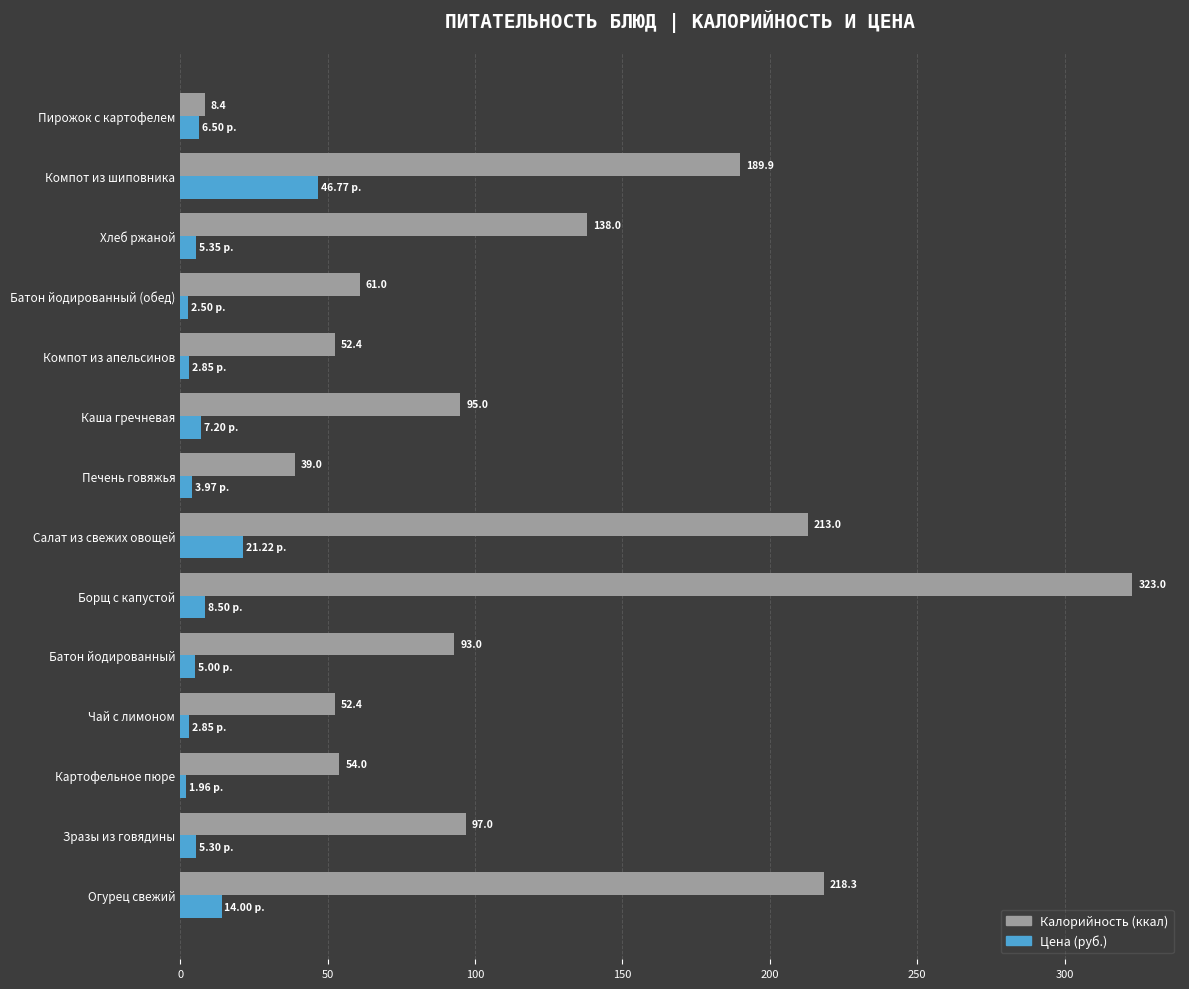

What is the spread (max minus min) of values at Зразы из говядины?

91.7